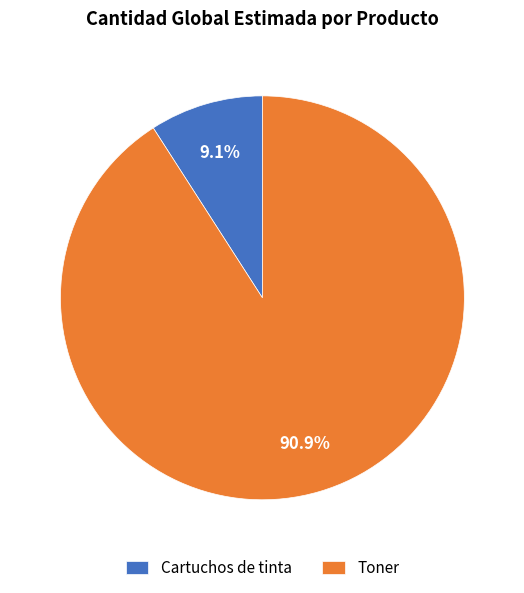

Combined, do Toner and Cartuchos de tinta account for over 50%?

Yes